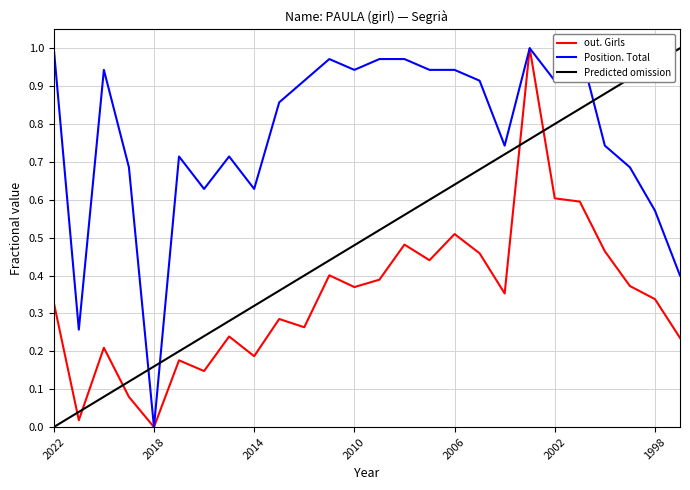

Does the chart have visible grid lines?

Yes